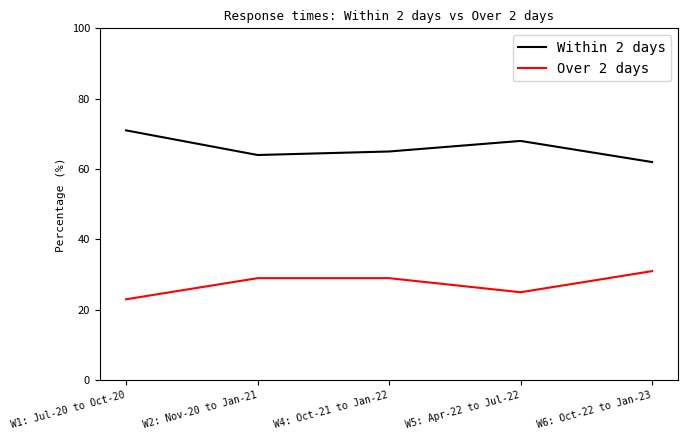

True or false: Within 2 days and Over 2 days intersect in this chart.

False